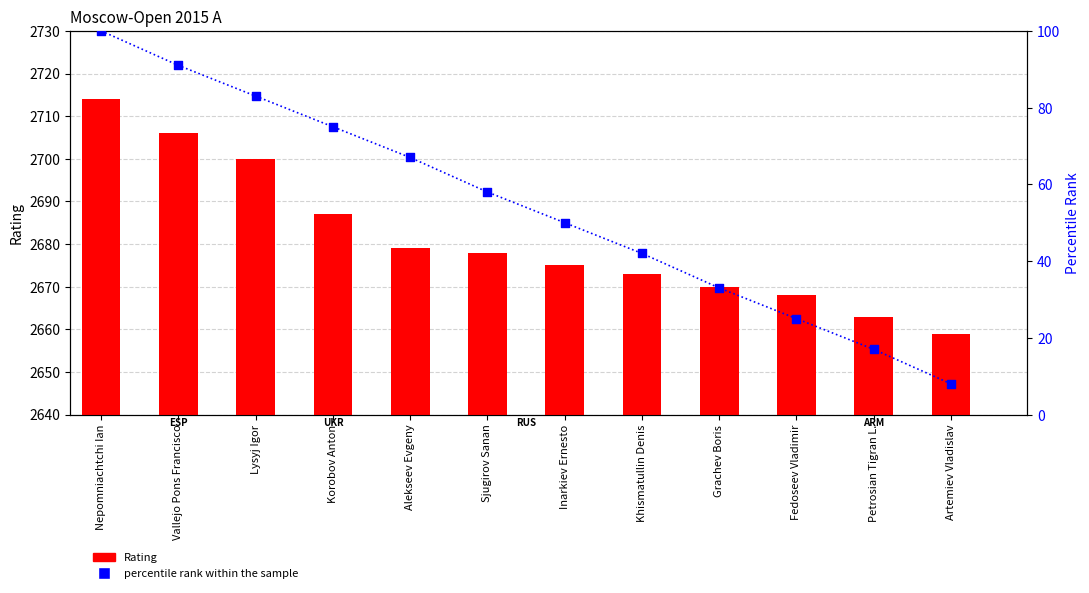

What are all the series names shown in the legend?

Rating, Percentile Rank within the sample